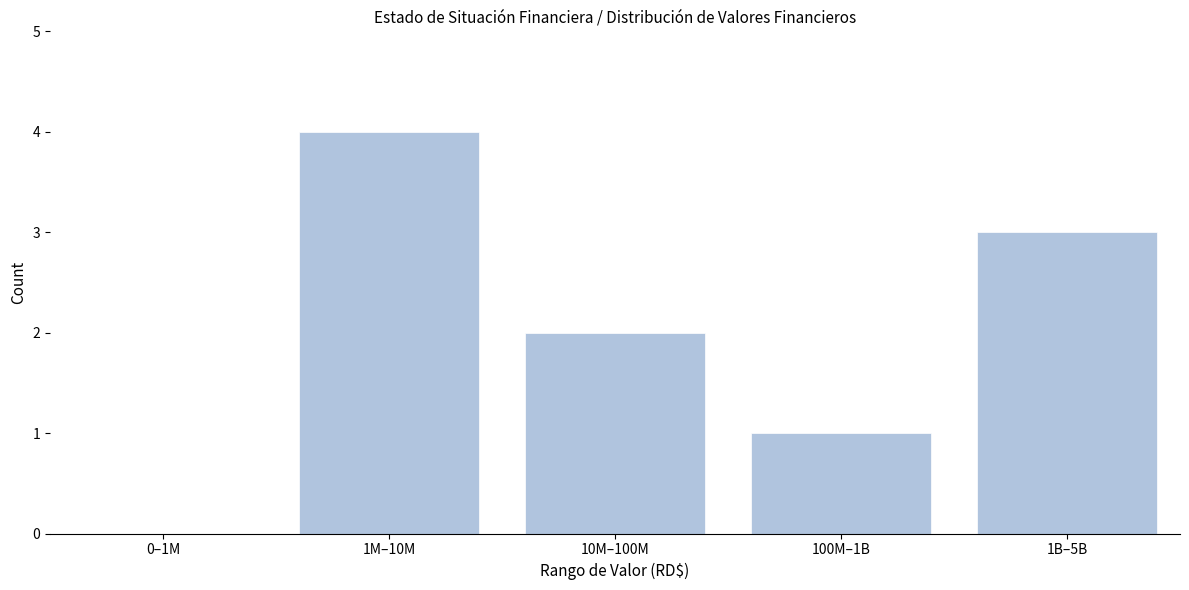

Reading right to left, extract all data points from this chart.

1B–5B=3	100M–1B=1	10M–100M=2	1M–10M=4	0–1M=0